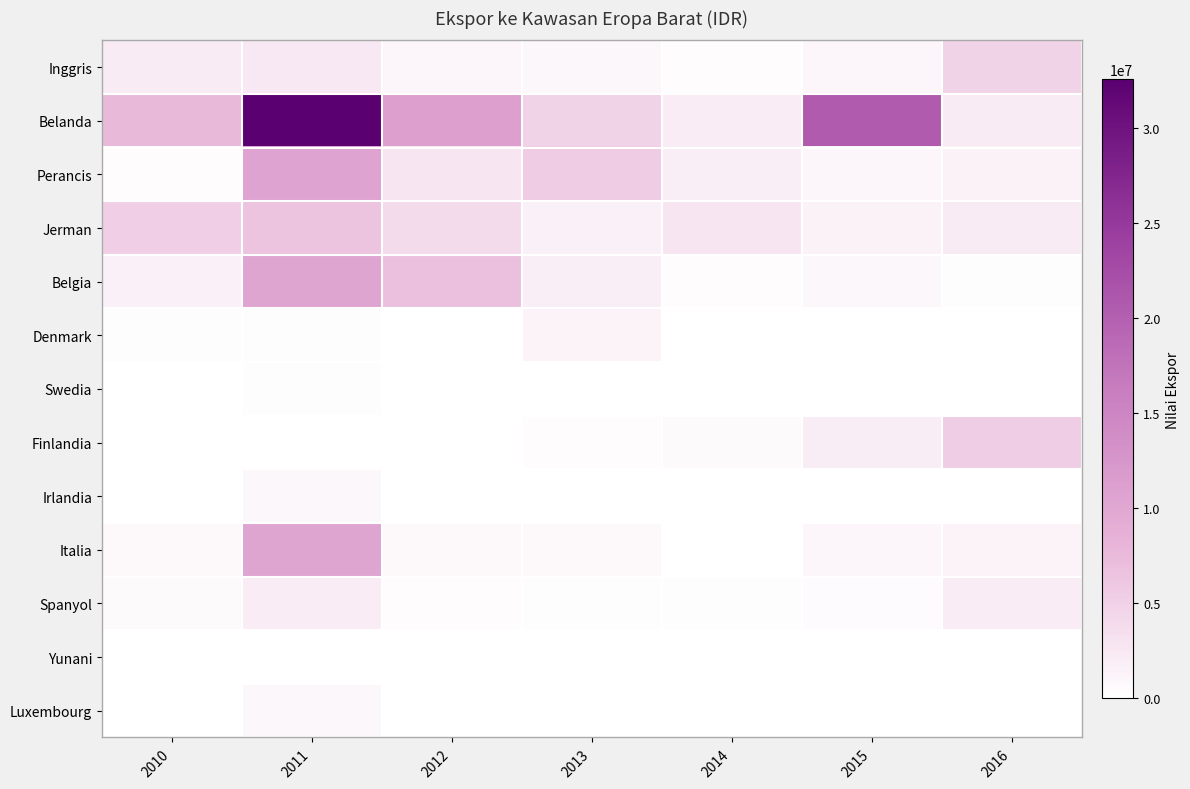

At how many categories does at least one series exceed 25616983?

1